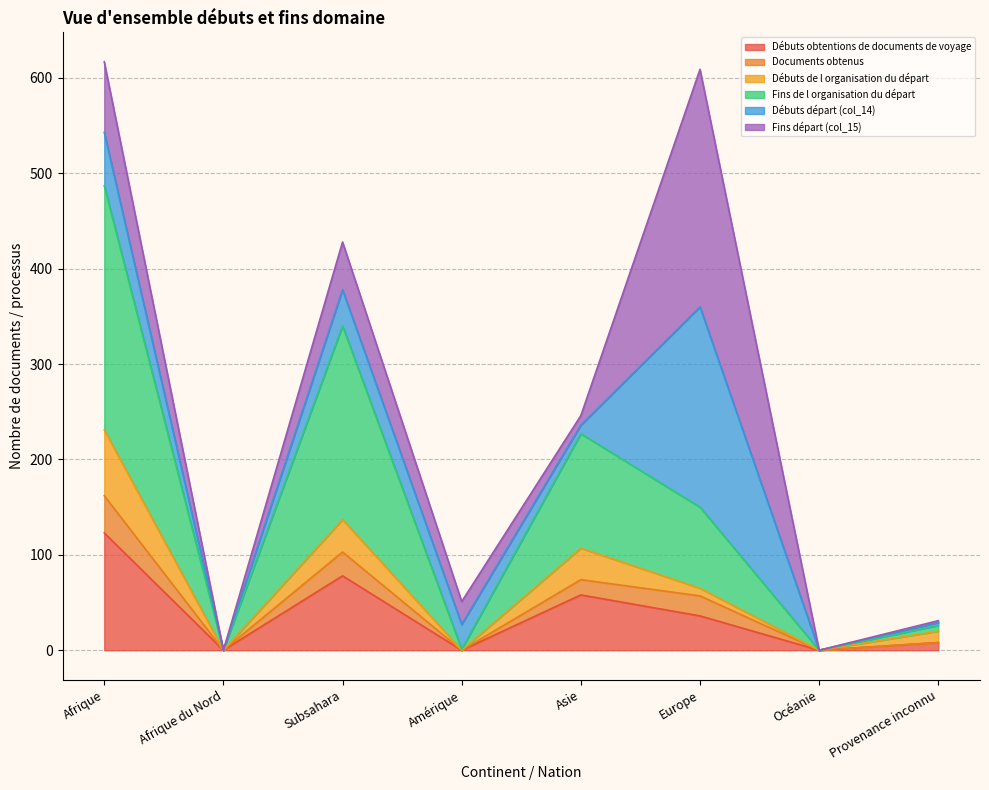

At which label does Débuts obtentions de documents de voyage reach its peak?

Afrique